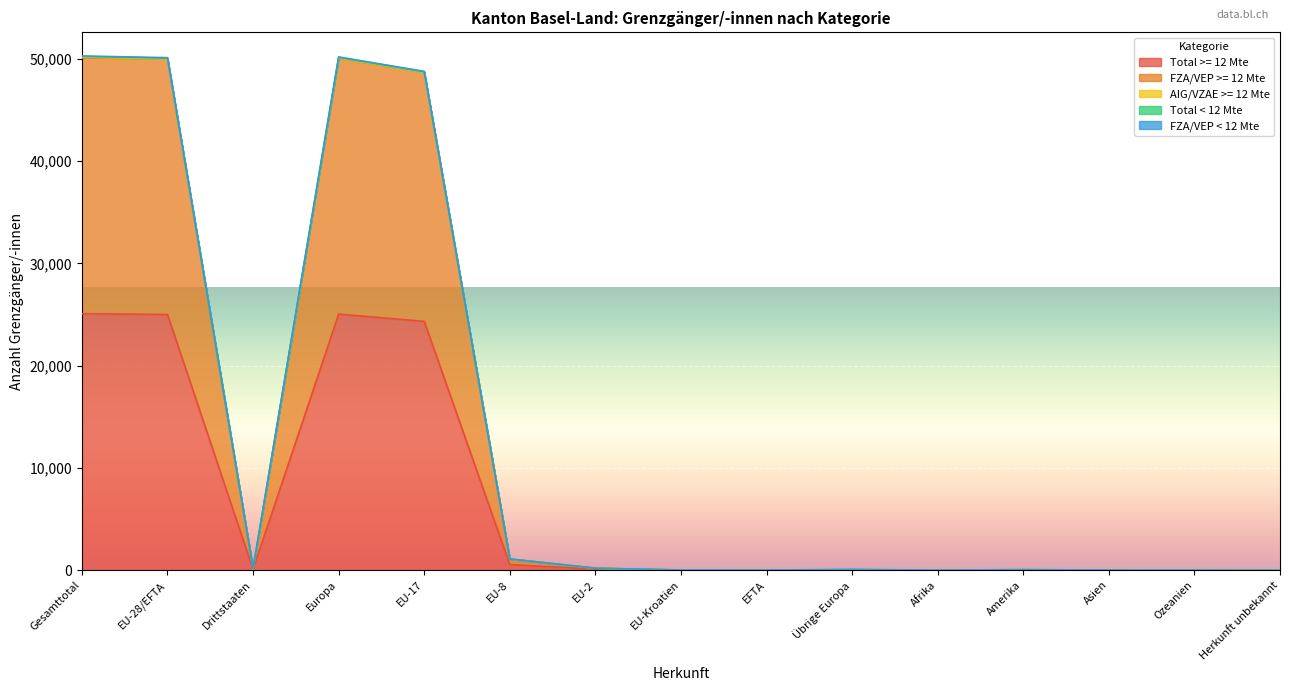

Is the value of Total >= 12 Mte at Europa greater than the value of Total < 12 Mte at Ozeanien?

Yes